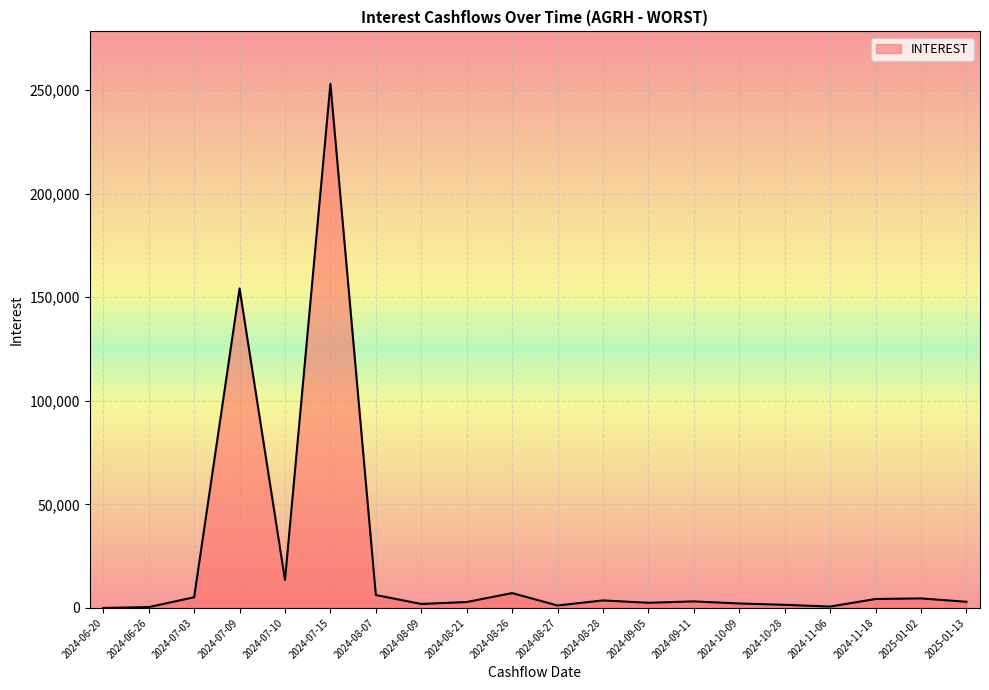

The value at 2024-06-20 is 158450.8. True or false?

False